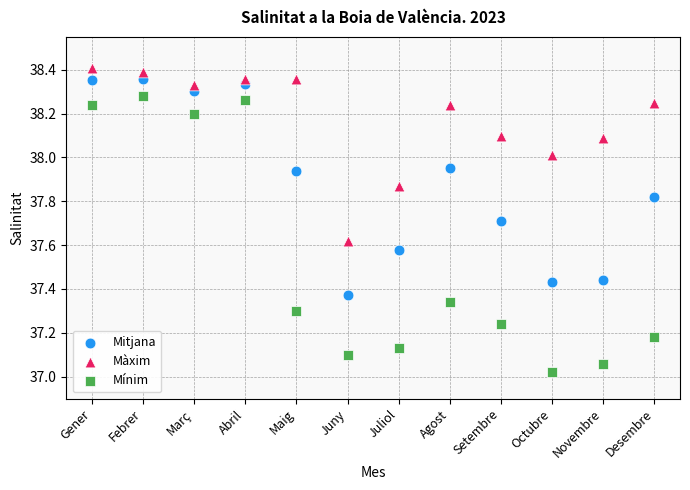

Across all data points, what is the range of Y values (max minus min)?

1.4